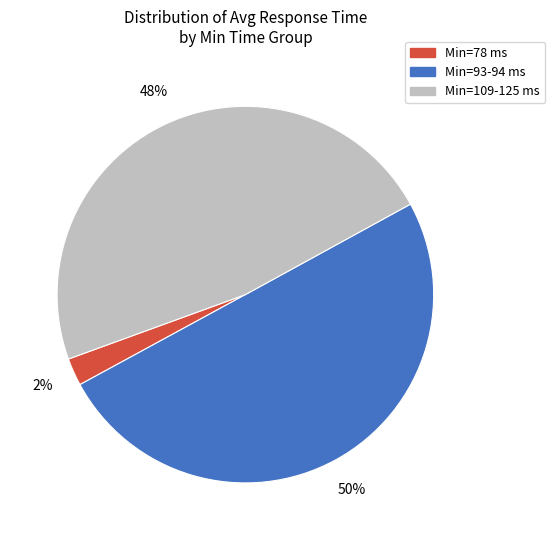

How many segments does this pie chart have?

3